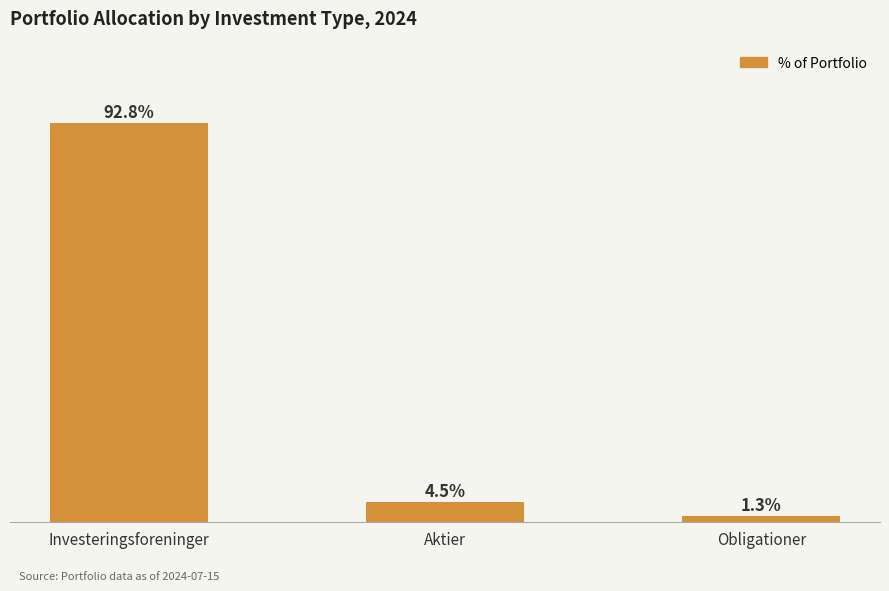

At which label does the data first exceed 4?

Investeringsforeninger